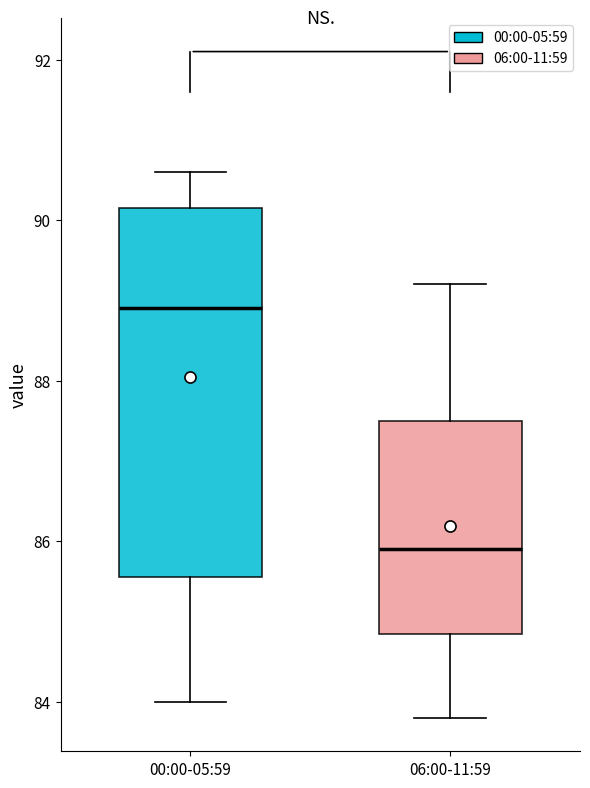

Which box's median line is the highest?

00:00-05:59